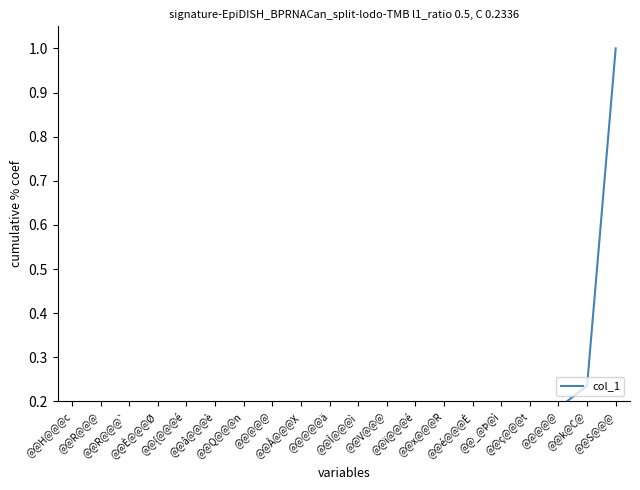

What is the label of the 11th point from the right?

@@@@@ä